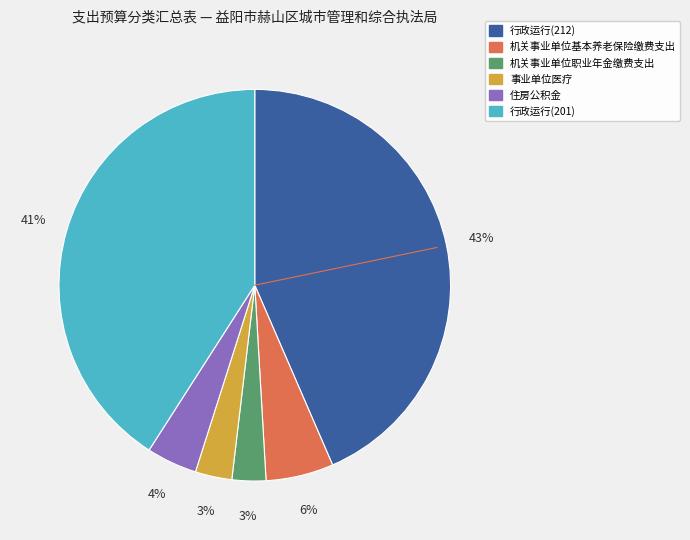

To the nearest percent, what is the difference between the 行政运行(212) and 事业单位医疗 slice percentages?

40%